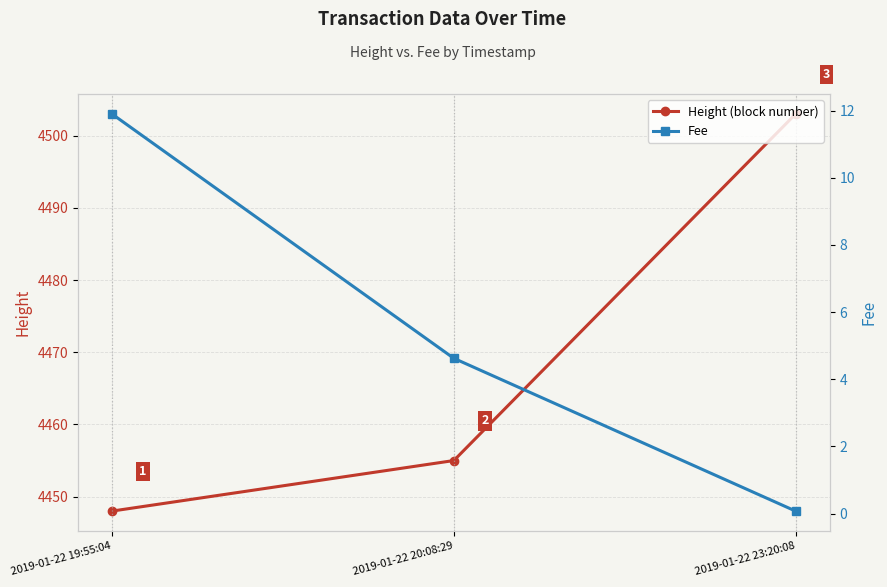

How many data points does each series have?

3